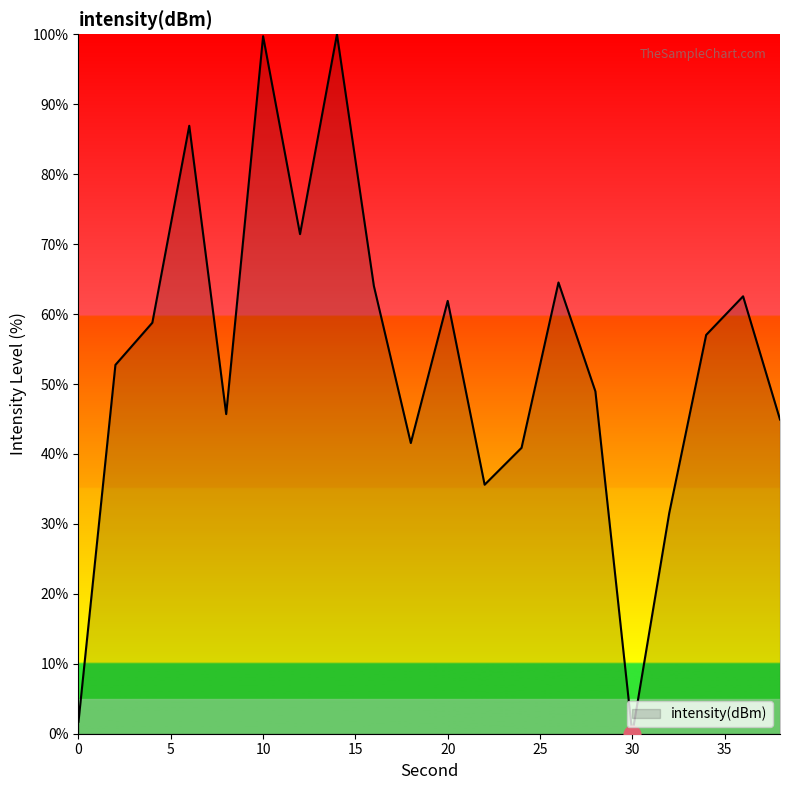

How many lines are shown in the chart?

1